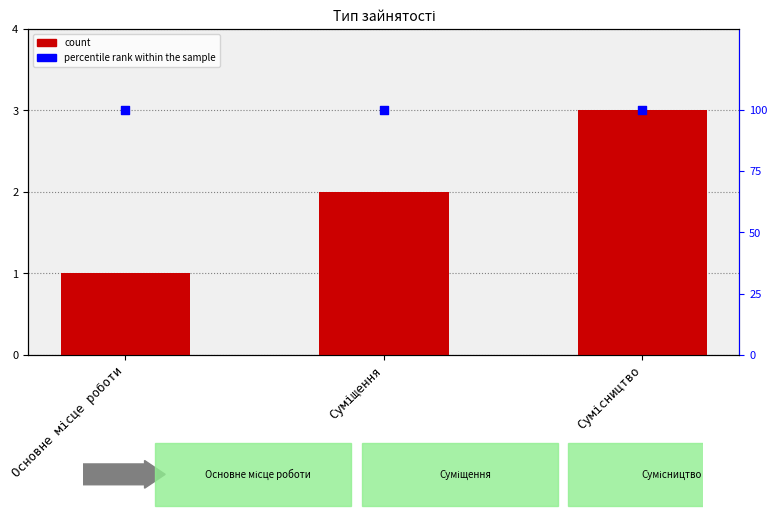

Which series contains the lowest Y value?

Ідентифікатор